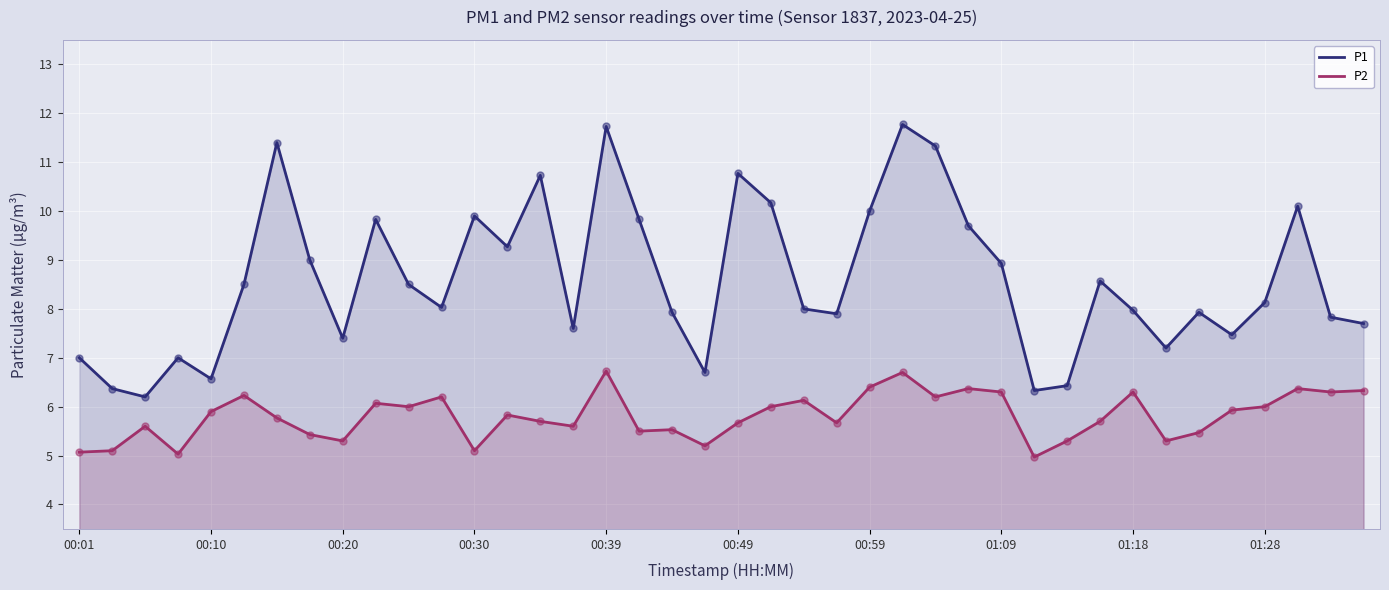

At how many categories does at least one series exceed 10?

8